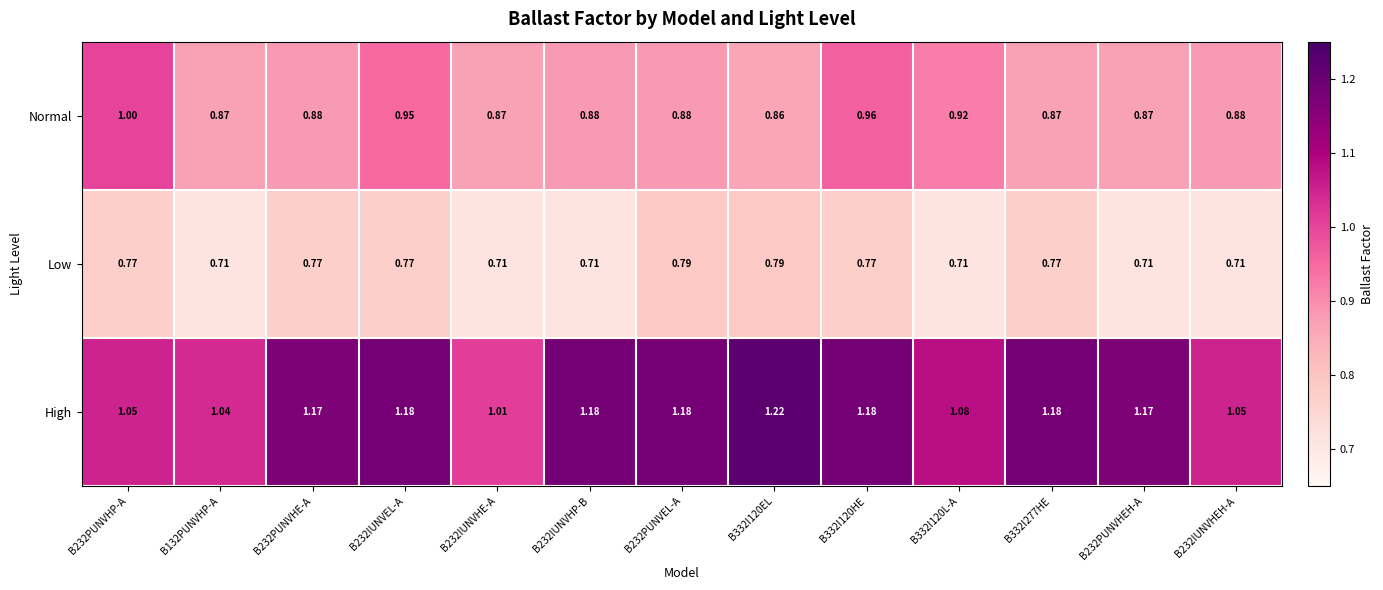

Which series changed the most between B232PUNVEL-A and B232PUNVHEH-A?

Low